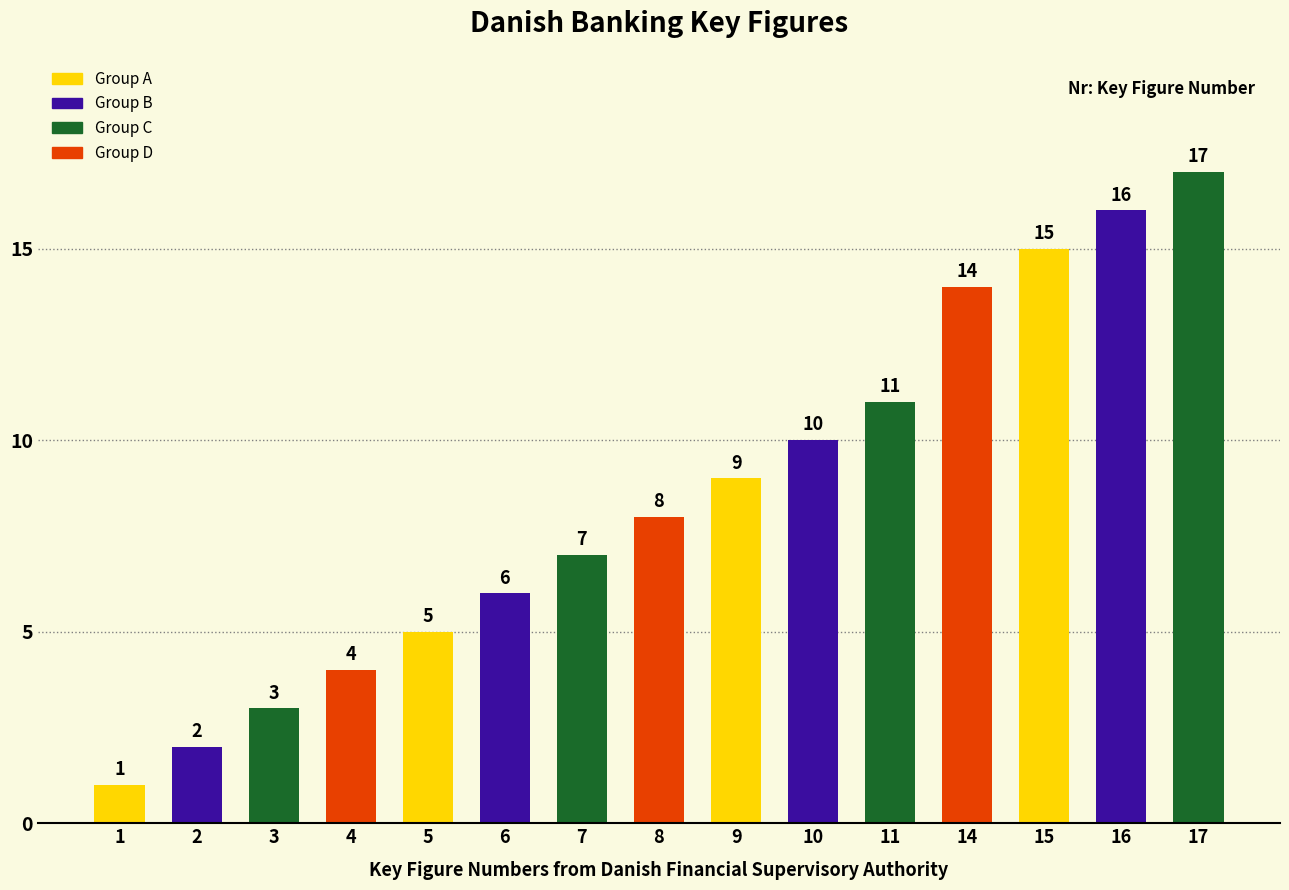

How many values are below 8?

7